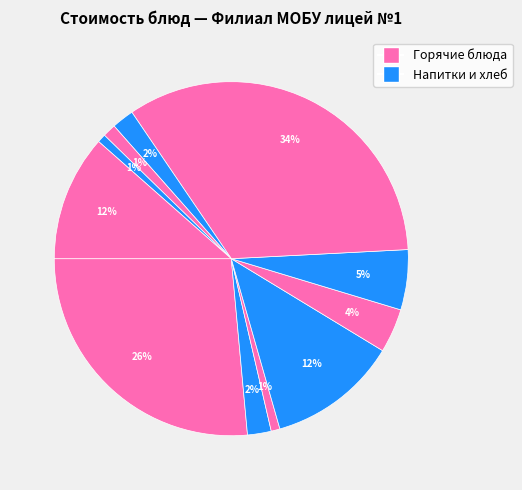

How many segments does this pie chart have?

11